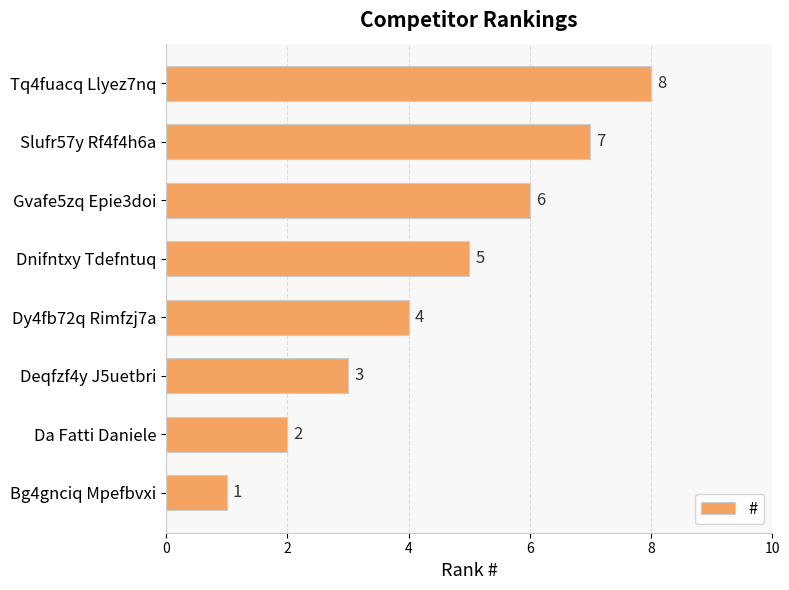

Does the chart contain any negative values?

No